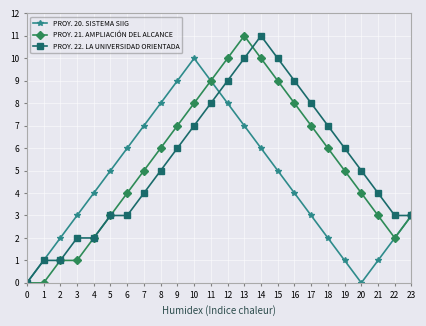

What are all the series names shown in the legend?

PROY. 20. SISTEMA SIIG, PROY. 21. AMPLIACIÓN DEL ALCANCE, PROY. 22. LA UNIVERSIDAD ORIENTADA